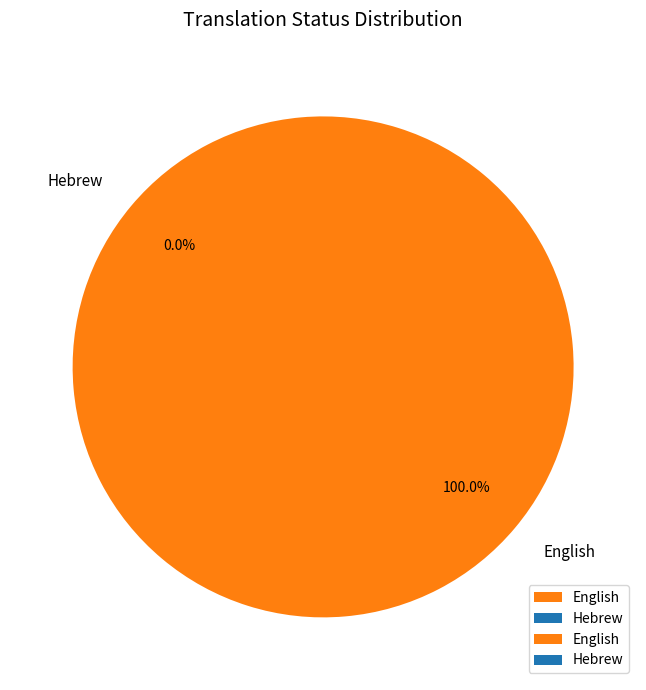

To the nearest percent, what is the difference between the Hebrew and English slice percentages?

100%